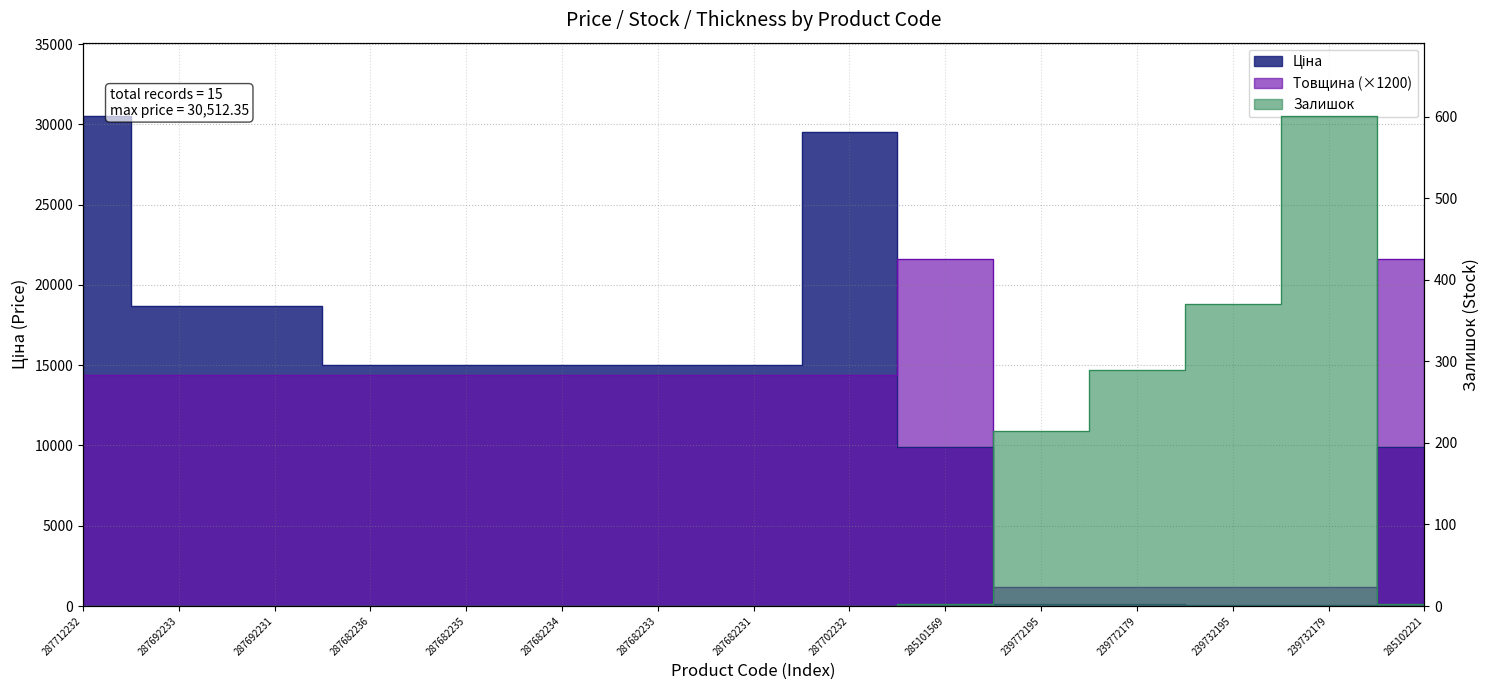

How many data points in Ціна are above 15019?

9